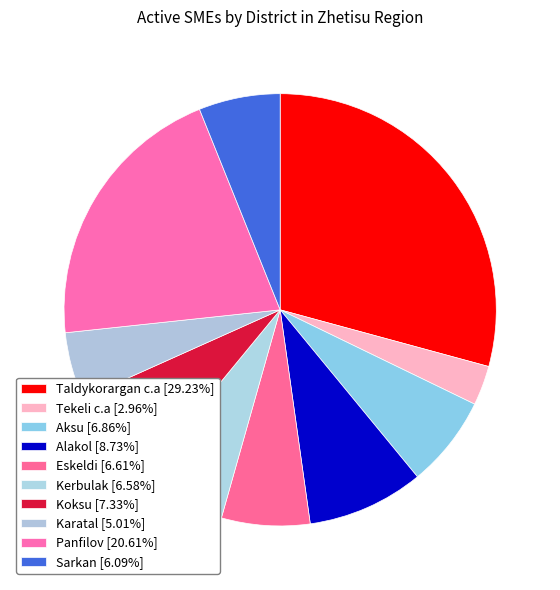

Does Eskeldi account for over 50% of the chart?

No